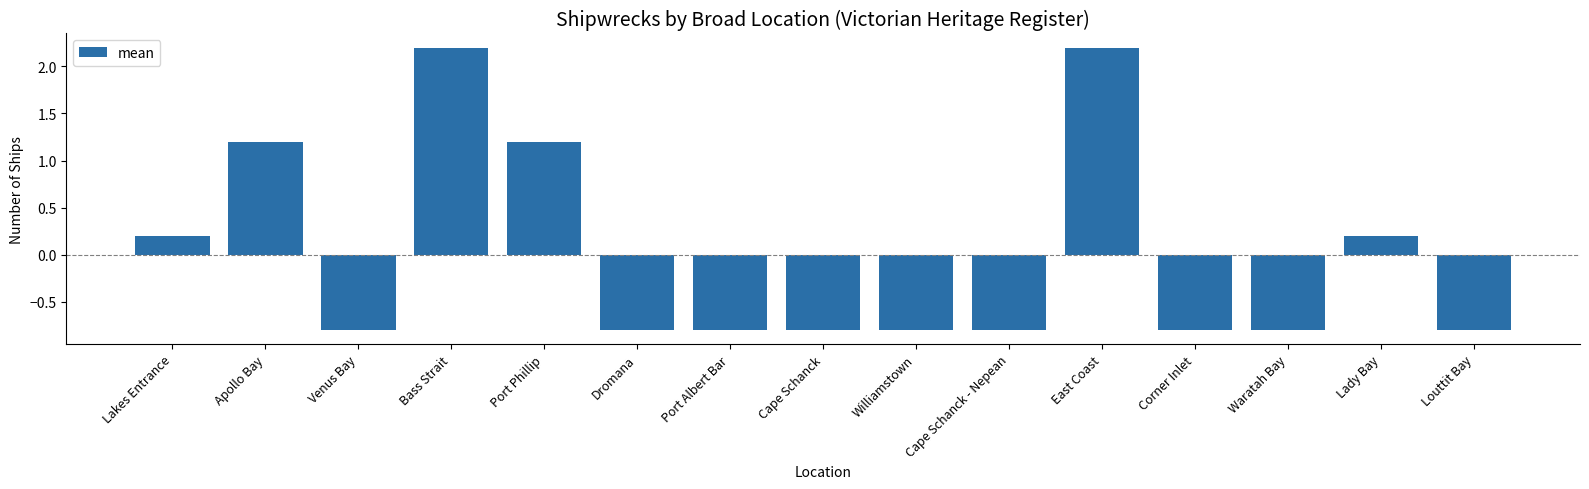

Reading left to right, what are all the values shown in this chart?

0.2	1.2	-0.8	2.2	1.2	-0.8	-0.8	-0.8	-0.8	-0.8	2.2	-0.8	-0.8	0.2	-0.8